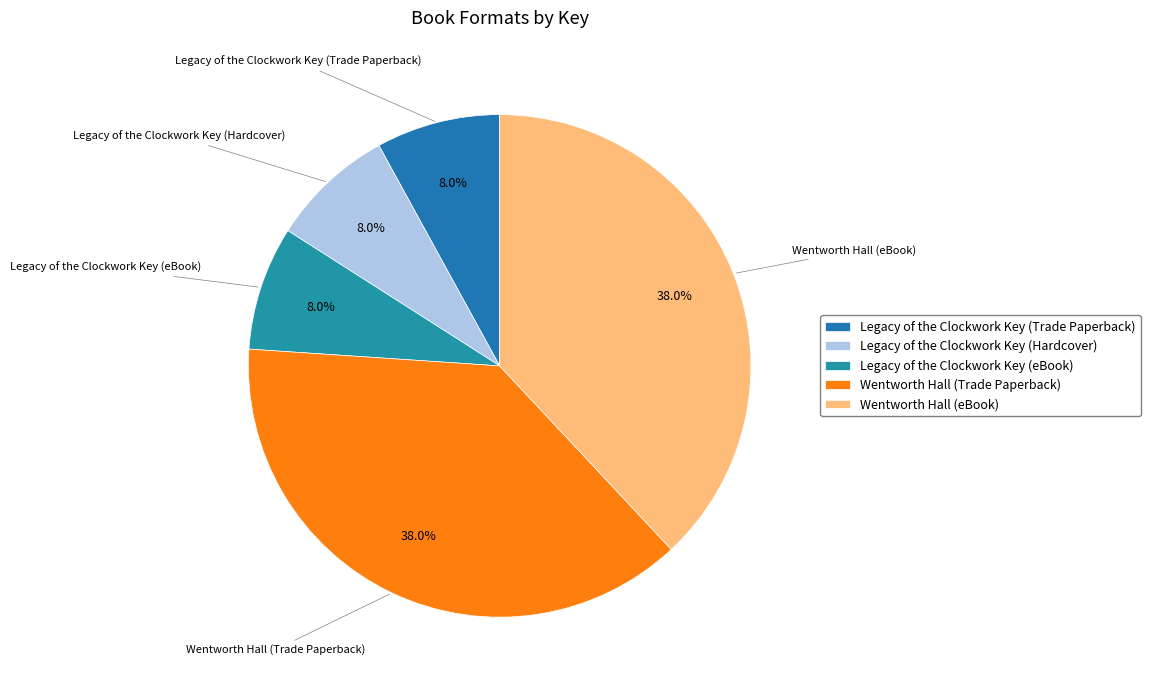

True or false: Legacy of the Clockwork Key (Hardcover) accounts for 8% of the total.

True